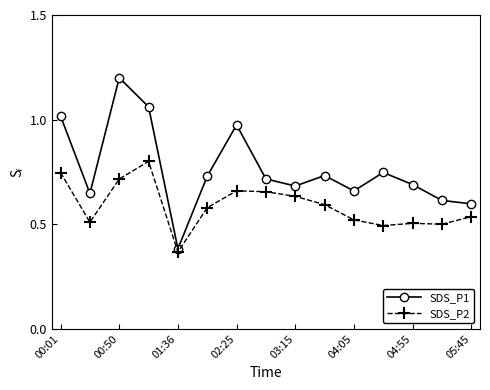

How many lines are shown in the chart?

2